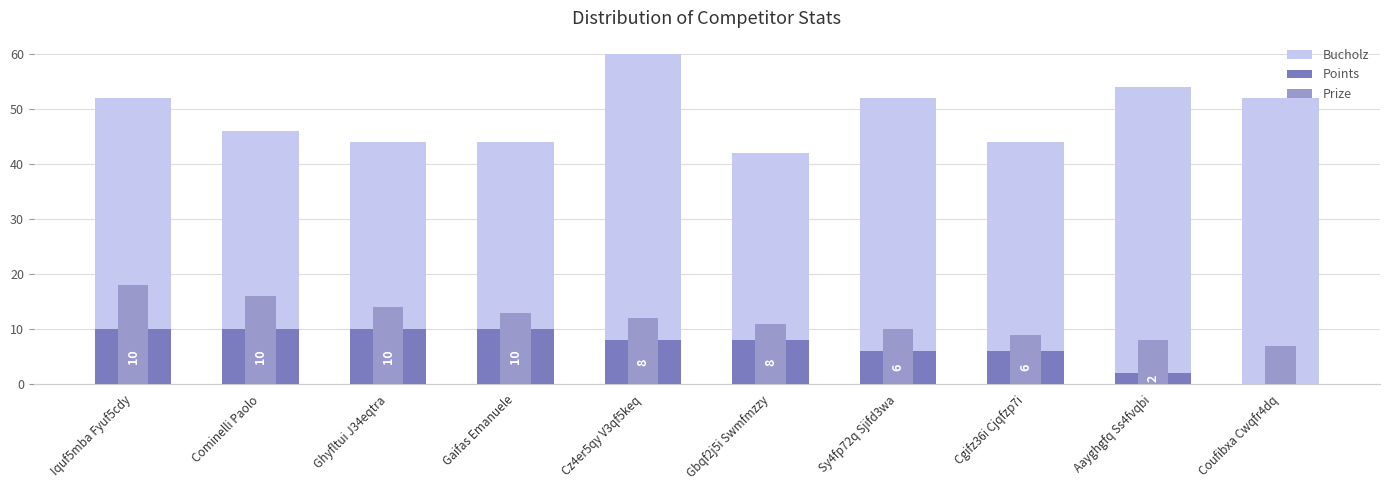

Which series has the largest range (max minus min)?

Bucholz